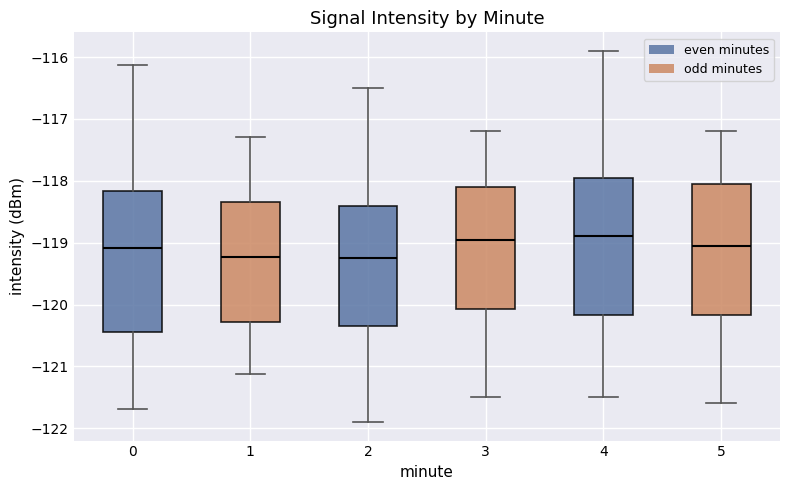

Reading left to right, transcribe this box plot: for each box, give where its median line is, the range the box spans, and where its two whiskers end, as read against the y-axis. The values are not printed on the chart, so give them approximately, as read against the axis.

0: median -119.1, box -120.4 to -118.2, whiskers -121.7 to -116.1
1: median -119.2, box -120.3 to -118.3, whiskers -121.1 to -117.3
2: median -119.2, box -120.3 to -118.4, whiskers -121.9 to -116.5
3: median -118.9, box -120.1 to -118.1, whiskers -121.5 to -117.2
4: median -118.9, box -120.2 to -117.9, whiskers -121.5 to -115.9
5: median -119.0, box -120.2 to -118.0, whiskers -121.6 to -117.2